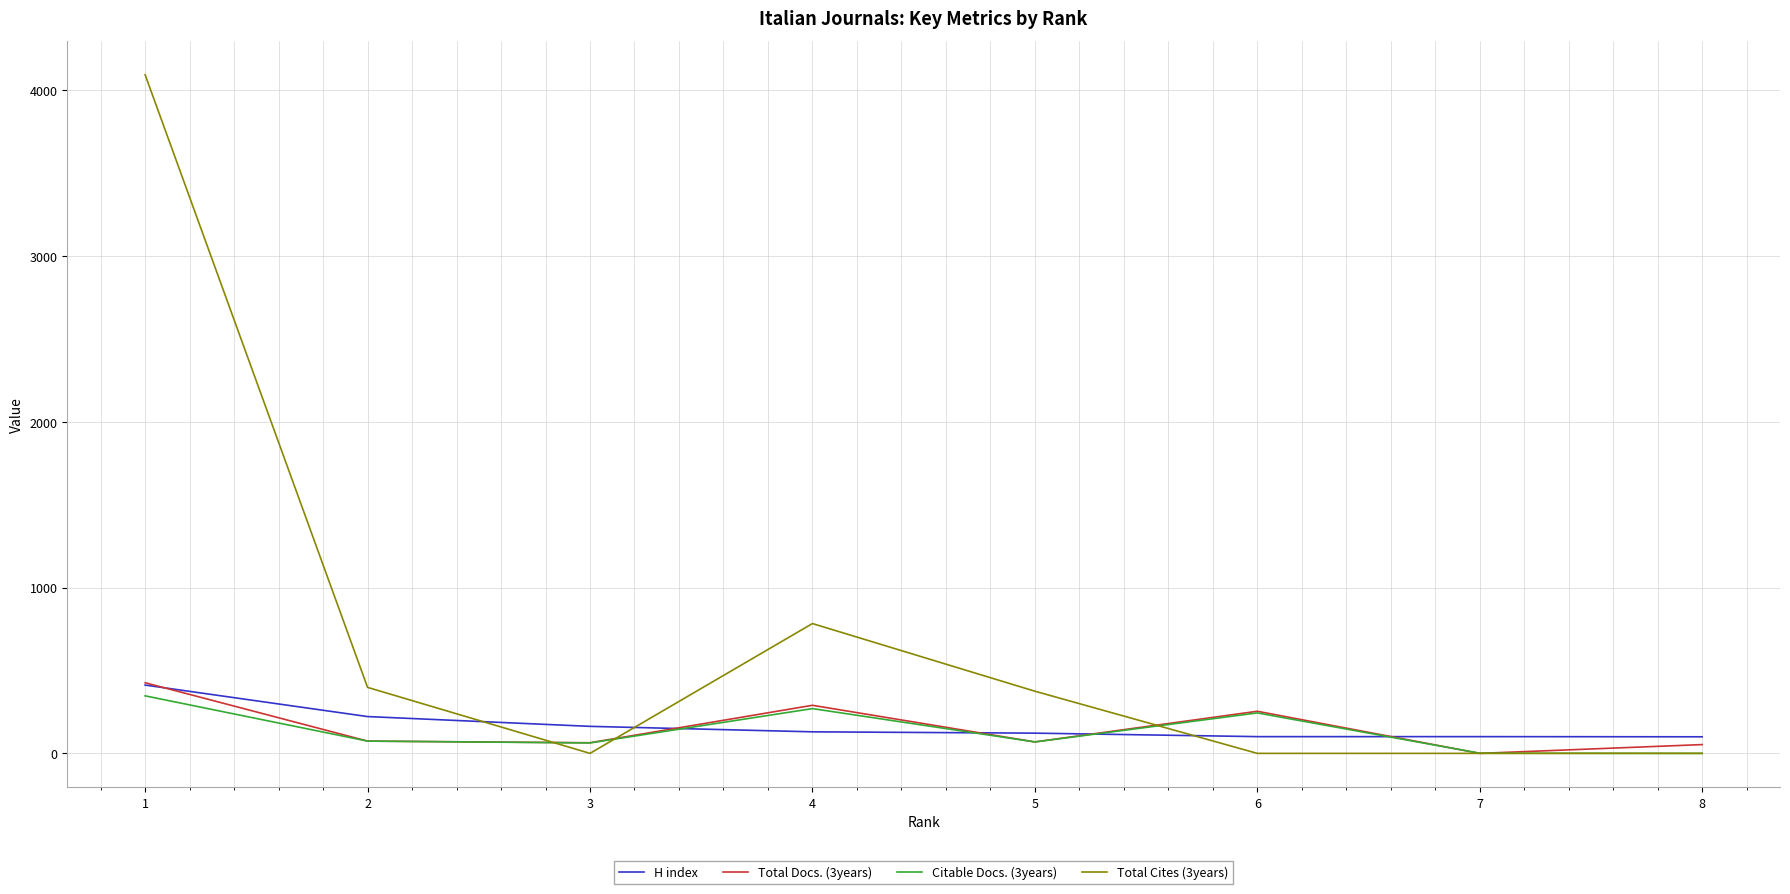

Between 1 and 8, which series saw the biggest shift?

Total Cites (3years)